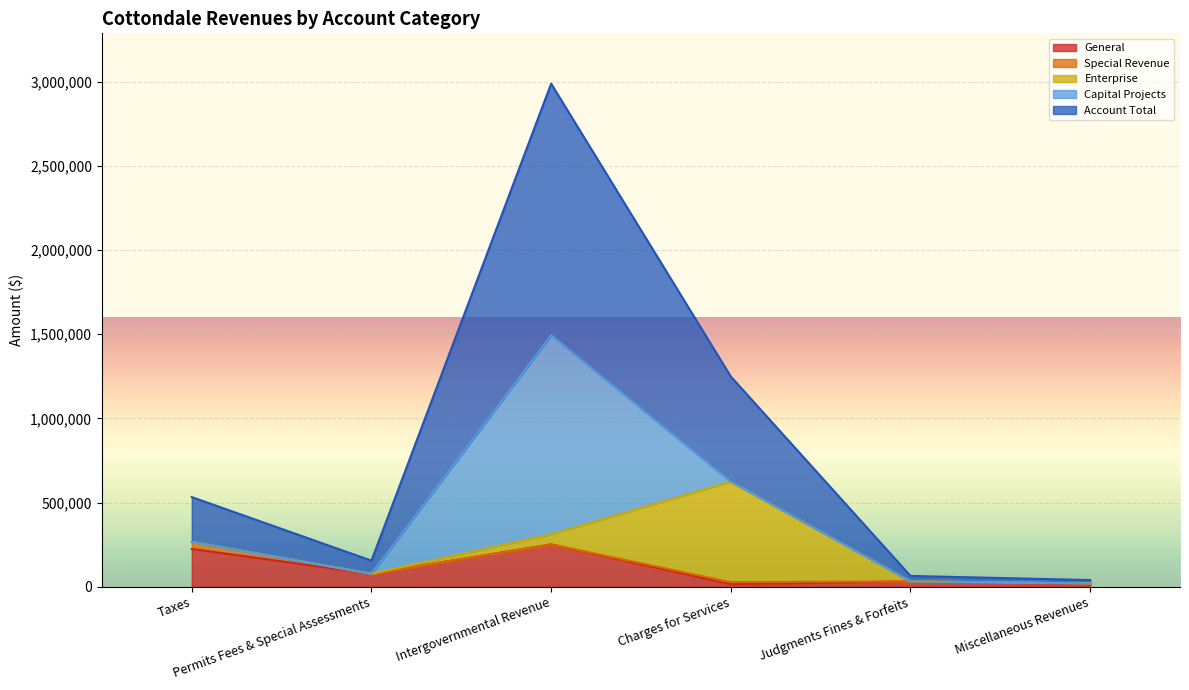

Rank the series by their maximum value, from lowest to highest.

Special Revenue, General, Enterprise, Capital Projects, Account Total